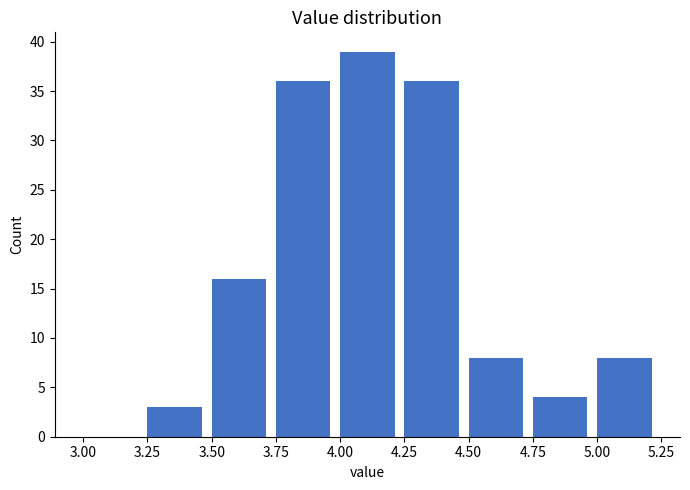

Over which range of the x-axis is the bar tallest?

4.00 to 4.25